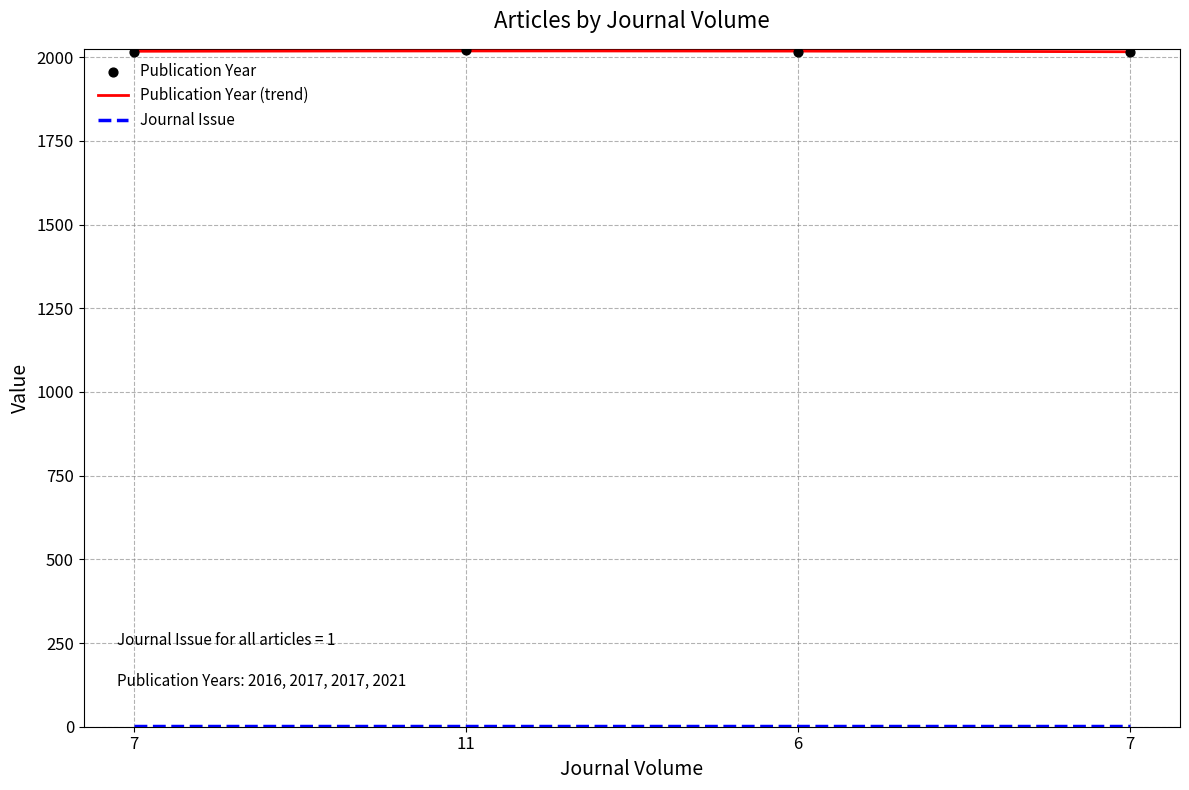

Which has a higher value, 7 or 7?

7